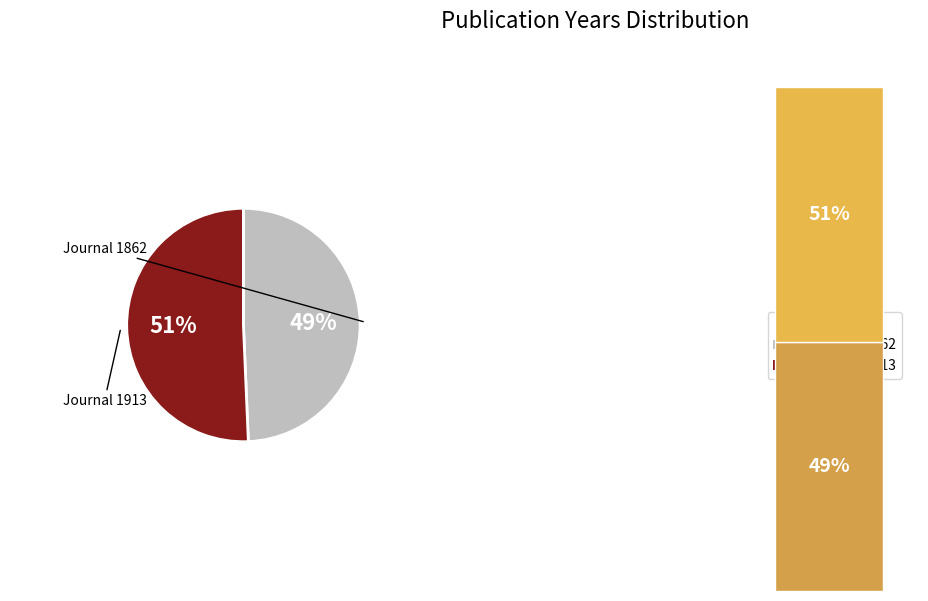

The Das Tierreich (1913) slice represents 66% of the pie. True or false?

False